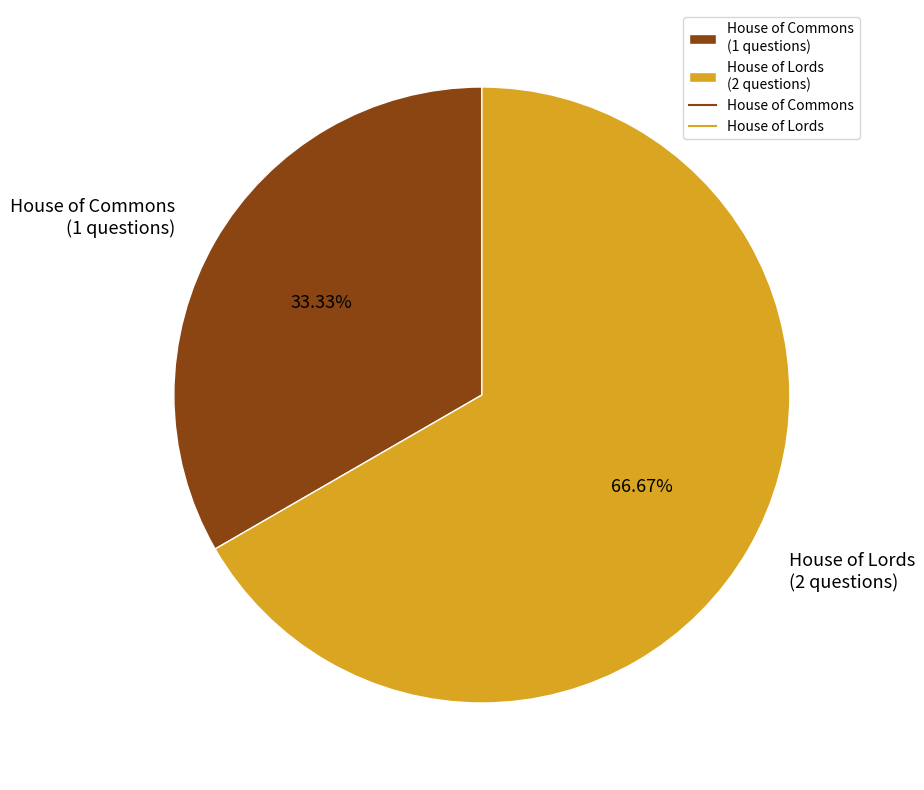

To the nearest percent, what is the average slice percentage?

50%